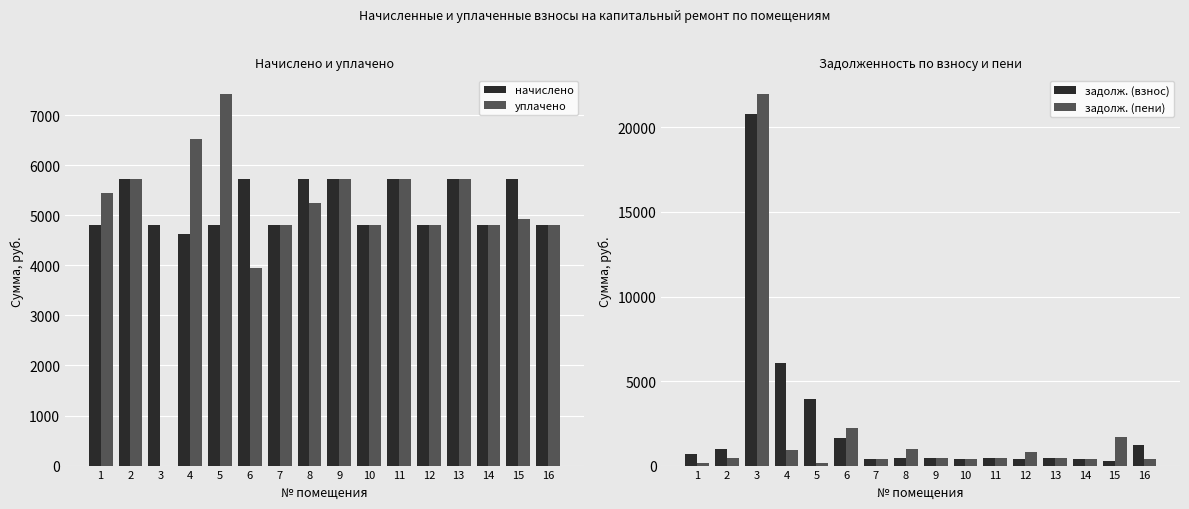

Is the value of задолж. (пени) at 14 greater than the value of задолж. (взнос) at 4?

No